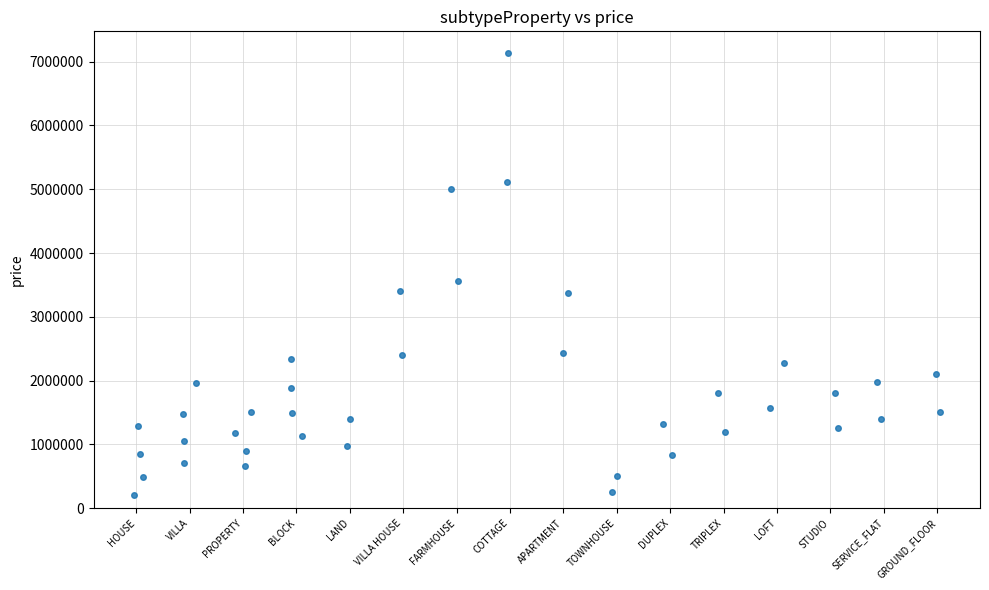

What Y value in the scatter plot is closest to 3665000?

3562500